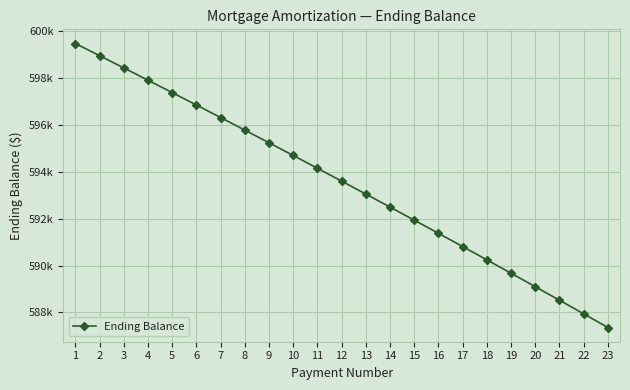

The chart shows a value of 788960.3 at 6. True or false?

False